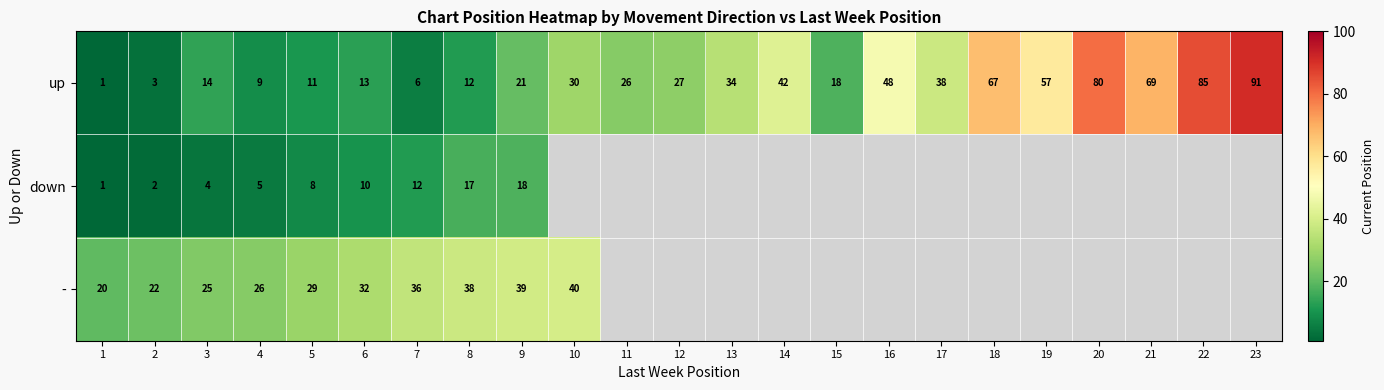

Is it true that up equals 95.8 at 21?

False